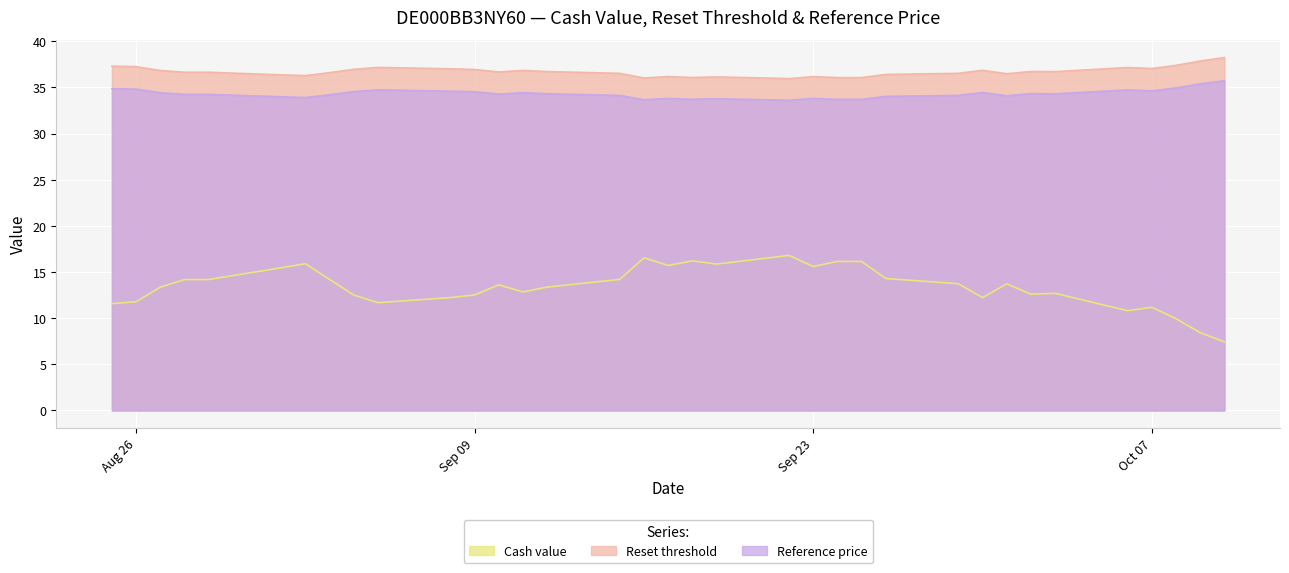

At 2025-10-07, list the series in order from smallest to largest.

Cash value, Reference price, Reset threshold